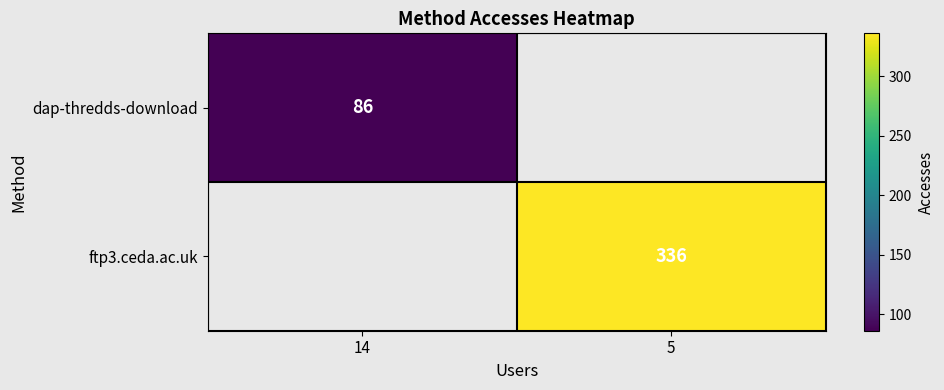

True or false: dap-thredds-download has a value of 112.6 at 14.

False